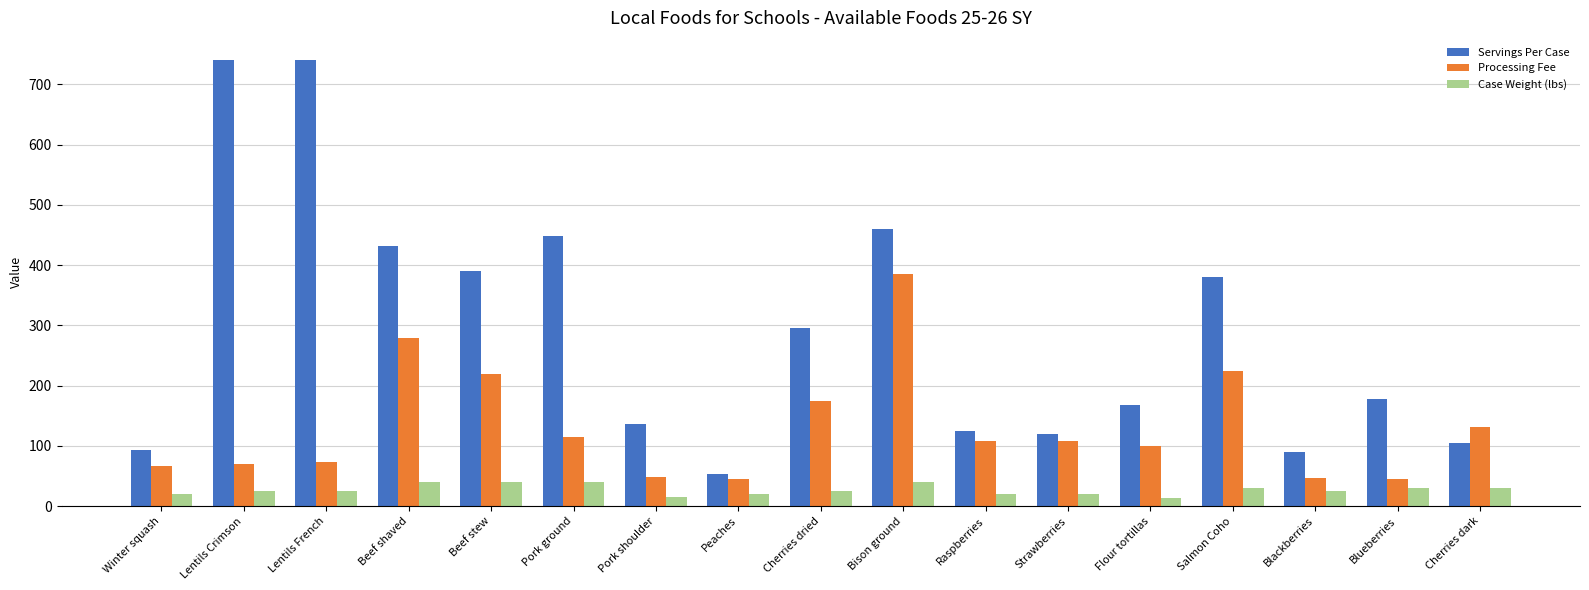

The value of Case Weight (lbs) at Beef stew is 40.0. True or false?

True